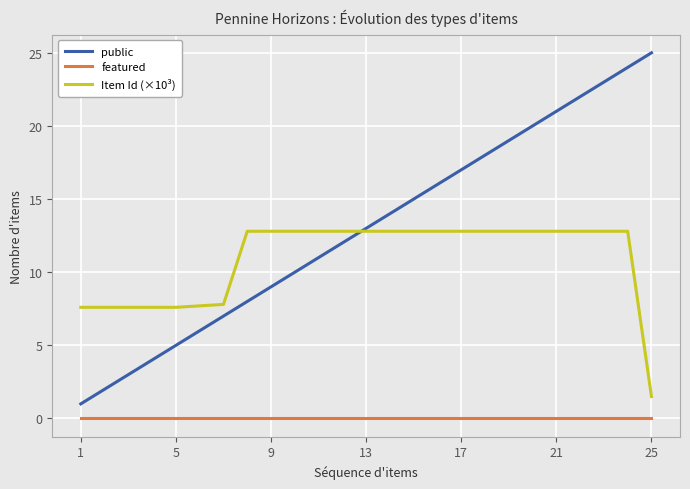

Which series has the largest total across all categories?

public